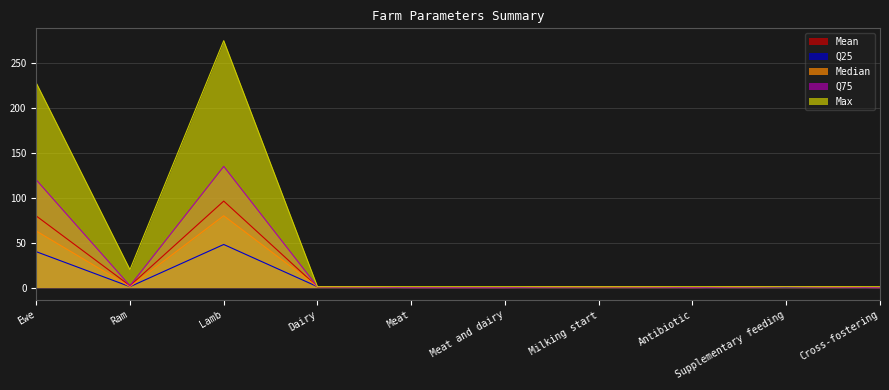

At Milking start, list the series in order from largest to smallest.

Q25, Median, Q75, Max, Mean